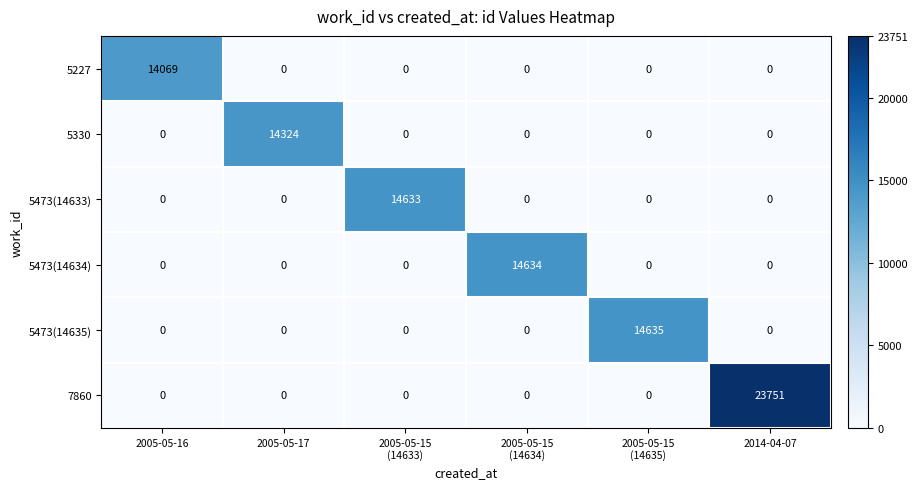

True or false: 5227 has a value of 0 at 2014-04-07.

True